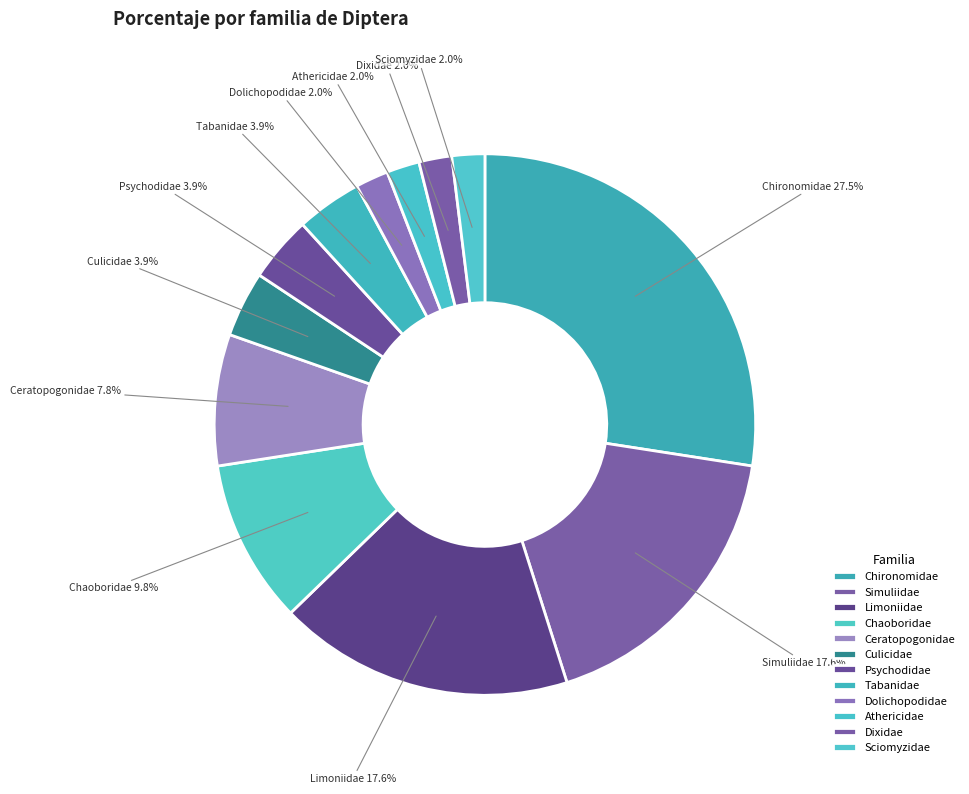

The Chironomidae slice represents 42% of the pie. True or false?

False